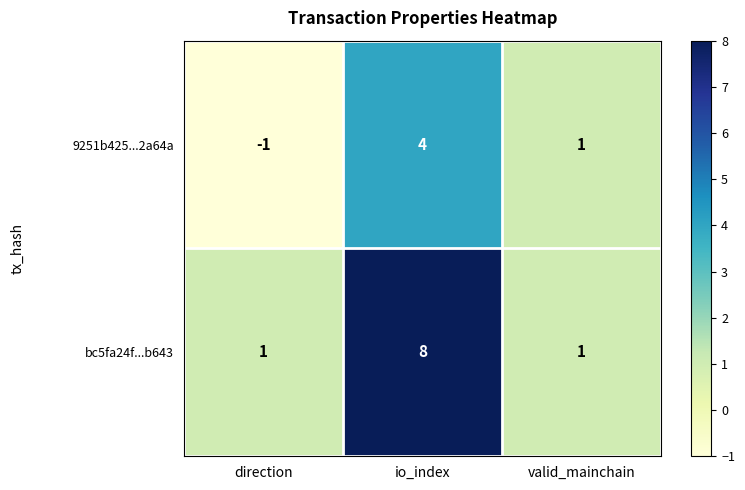

List the series in order of their peak value, lowest first.

9251b425...2a64a, bc5fa24f...b643